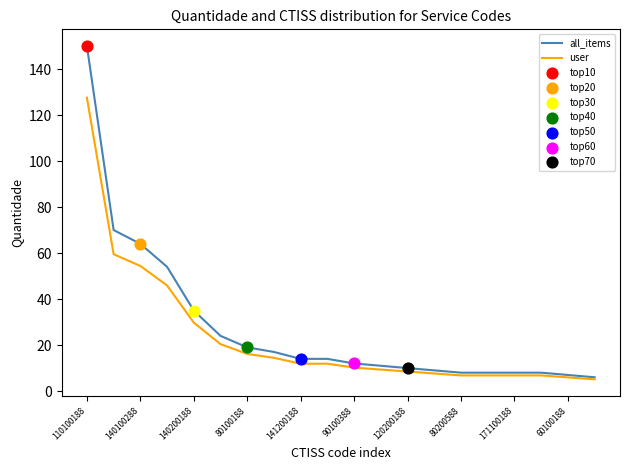

At how many categories does at least one series exceed 15?

8